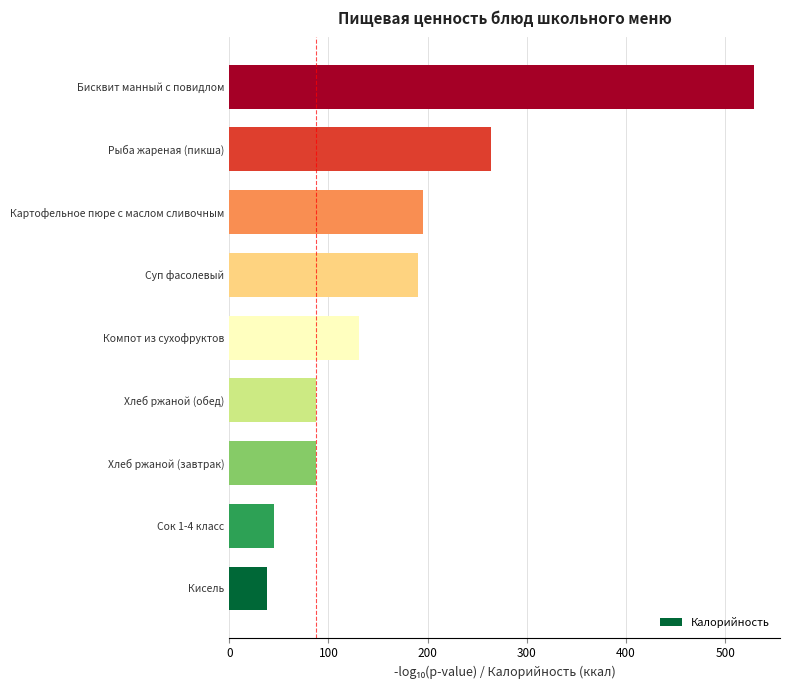

What value does the data have at Сок 1-4 класс?

45.0